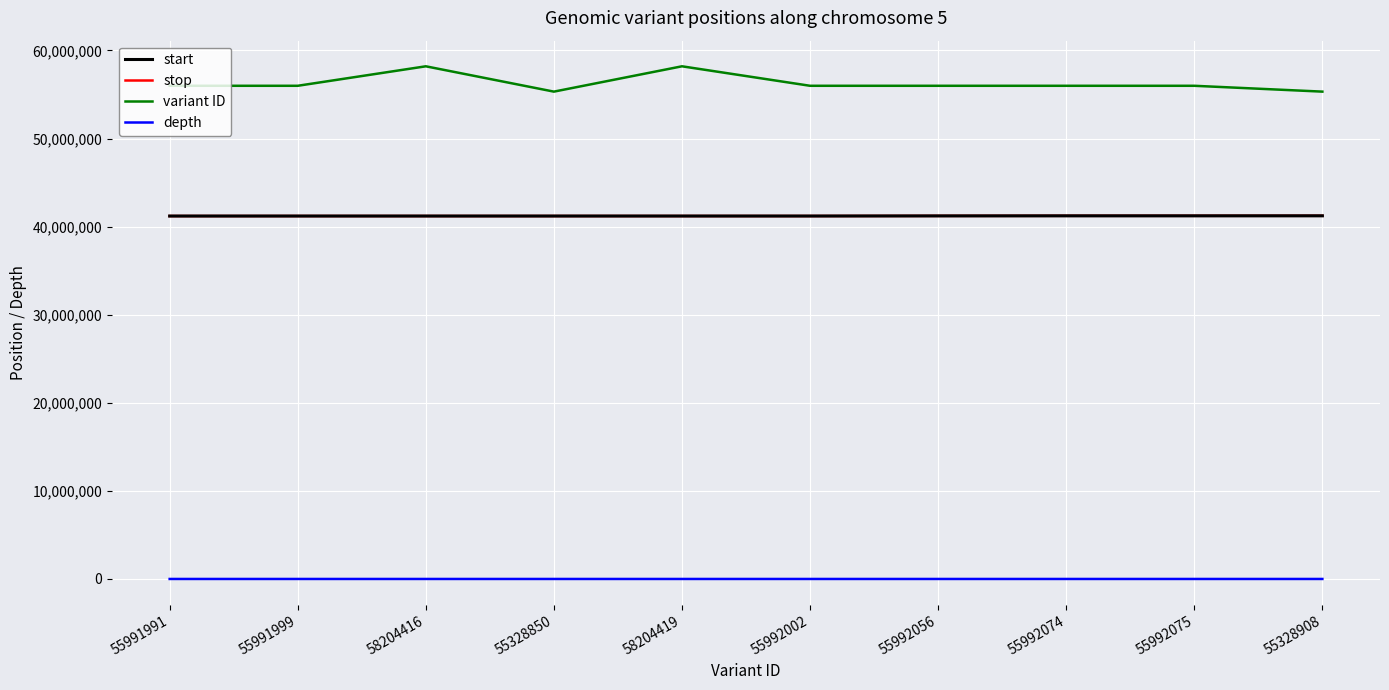

Is the value of stop at 55328908 greater than the value of variant ID at 55992056?

No